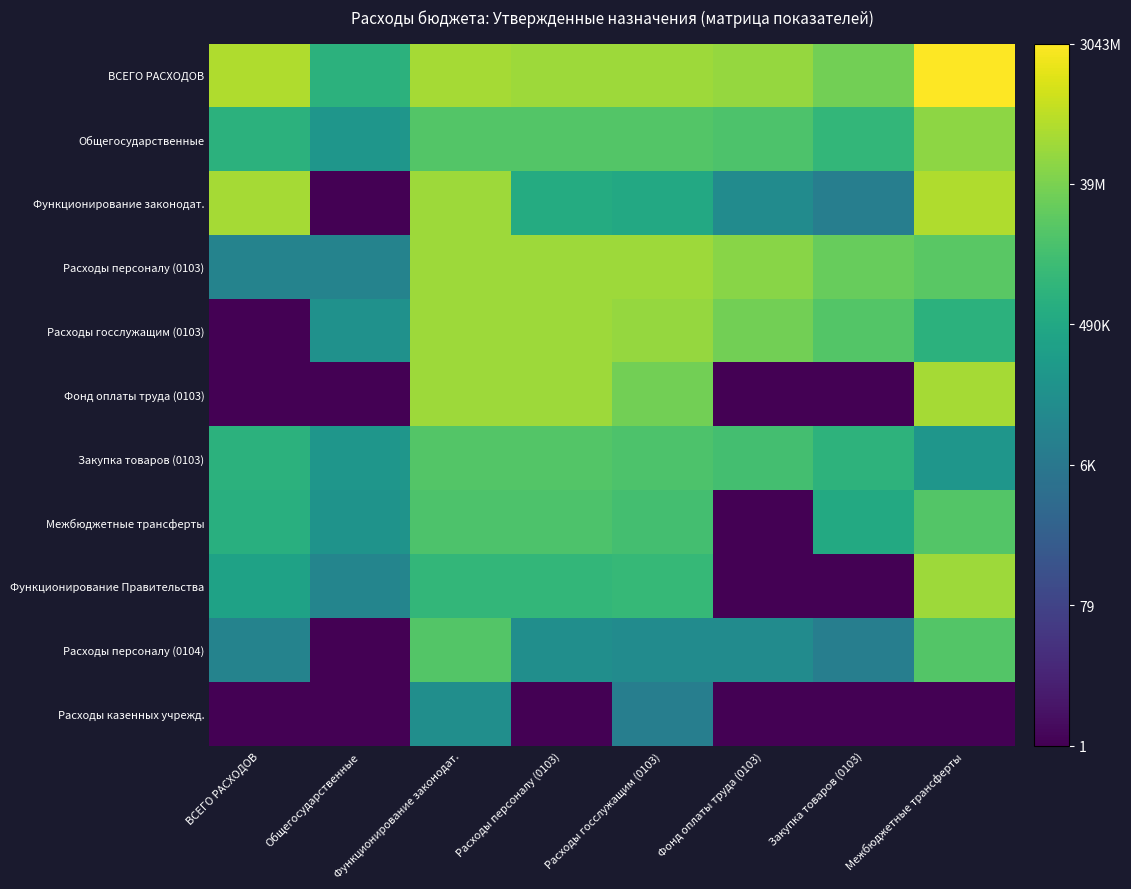

Rank the series at ВСЕГО РАСХОДОВ from lowest to highest value.

Расходы госслужащим (0103), Фонд оплаты труда (0103), Расходы казенных учрежд., Расходы персоналу (0103), Расходы персоналу (0104), Функционирование Правительства, Межбюджетные трансферты, Закупка товаров (0103), Общегосударственные, Функционирование законодат., ВСЕГО РАСХОДОВ